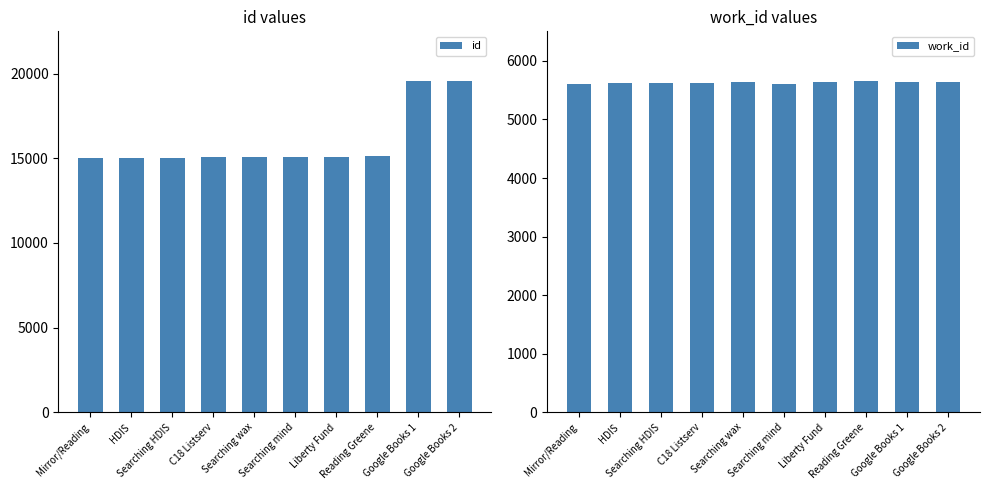

What is the label of the 4th bar from the right?

Liberty Fund